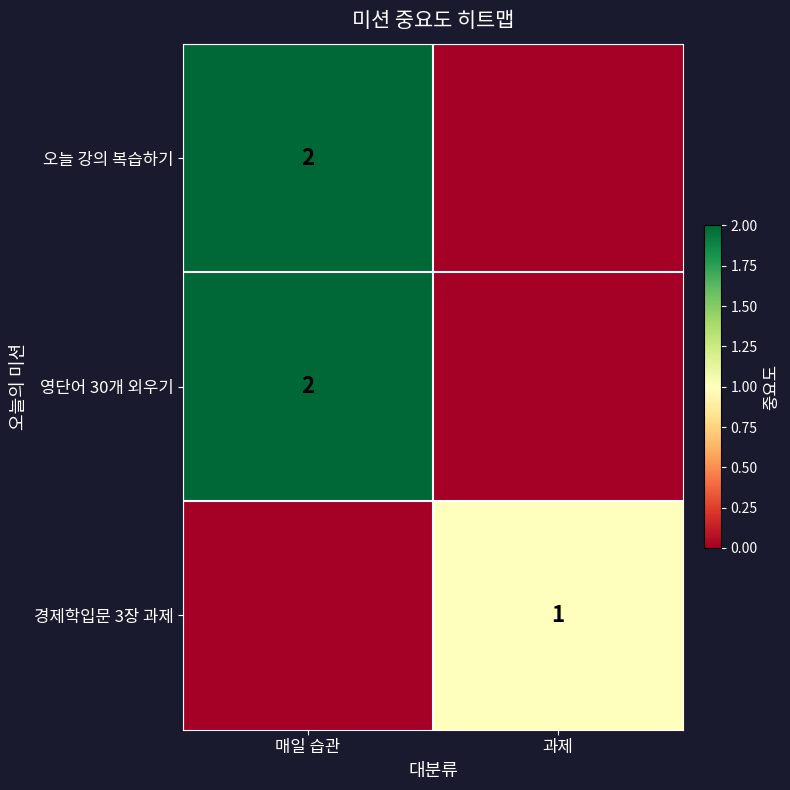

True or false: 영단어 30개 외우기 has a value of 1 at 매일 습관.

False